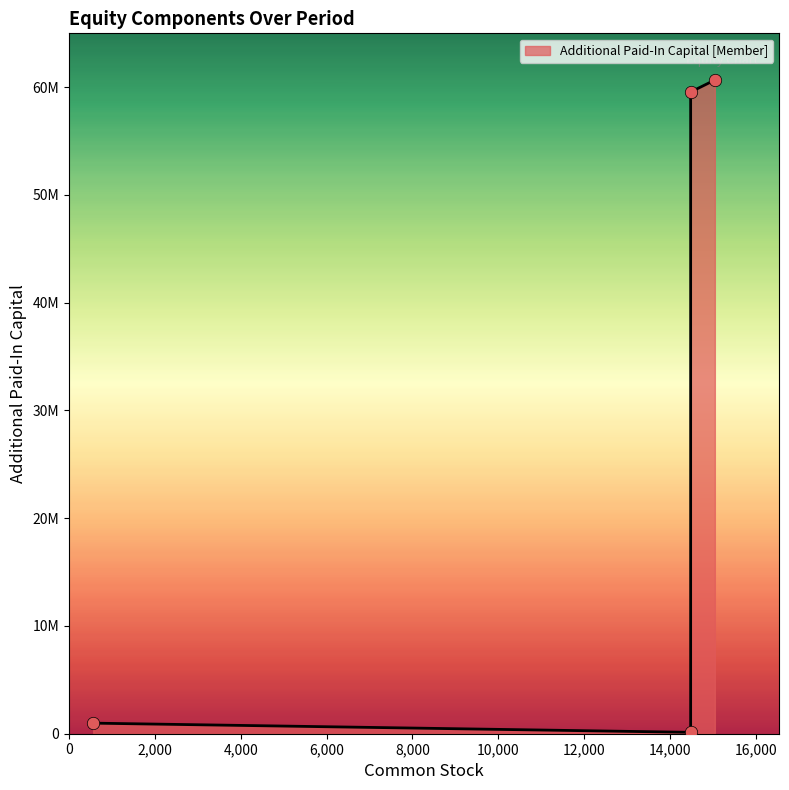

What is the change in value from Dec. 31, 2016 to Stock Compensation?

-59428333